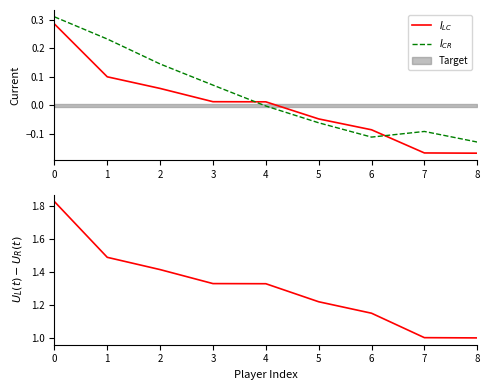

Reading left to right, transcribe all the data shown in this chart.

$I_{LC}$: 0.3	0.1	0.1	0.0	0.0	-0.0	-0.1	-0.2	-0.2
$I_{CR}$: 0.3	0.2	0.1	0.1	-0.0	-0.1	-0.1	-0.1	-0.1
$U_L(t)-U_R(t)$: 1.8	1.5	1.4	1.3	1.3	1.2	1.1	1.0	1.0